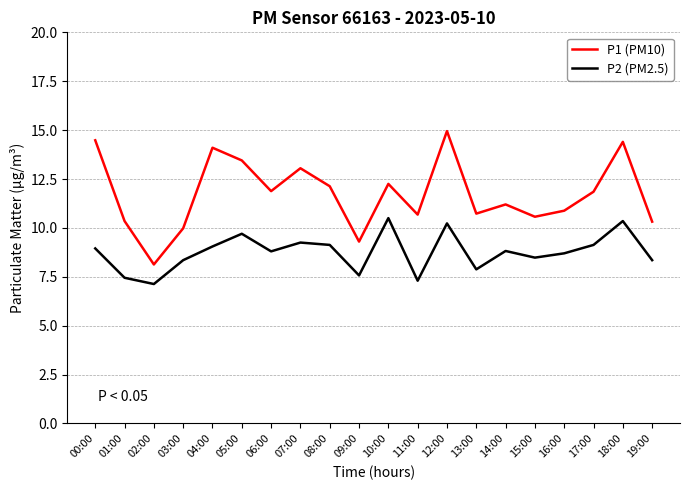

What position from the left is 17:00?

18